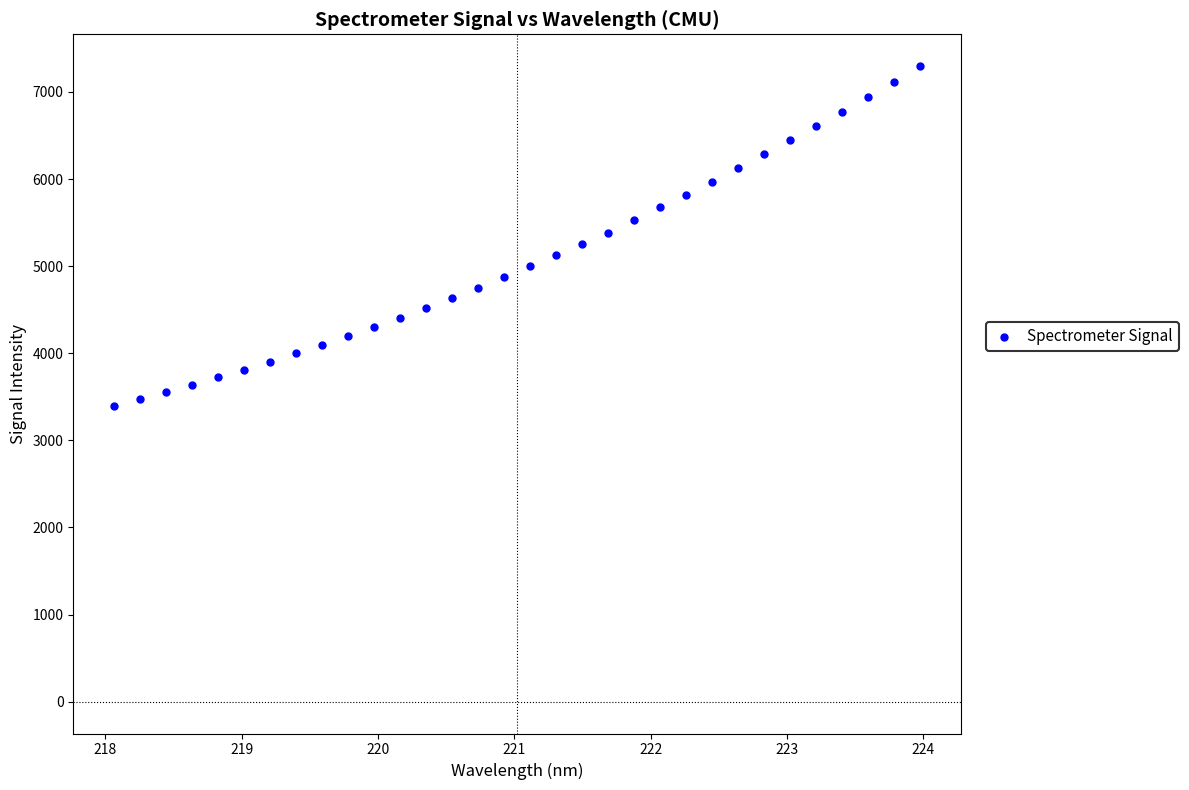

What is the range of X values (max minus min)?

5.9